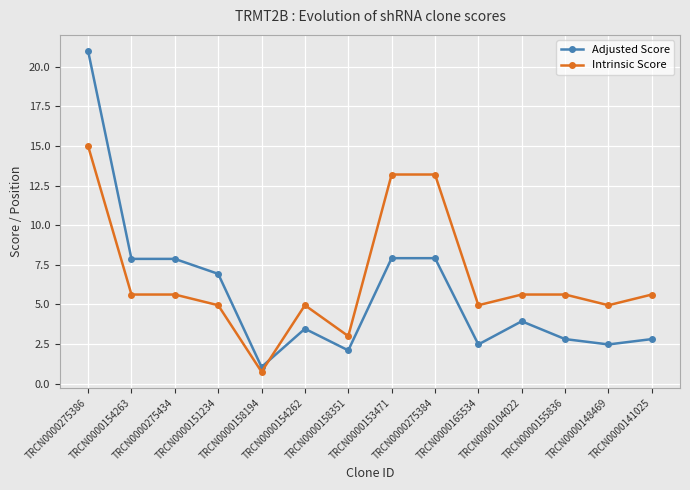

Which series has the largest total across all categories?

Intrinsic Score